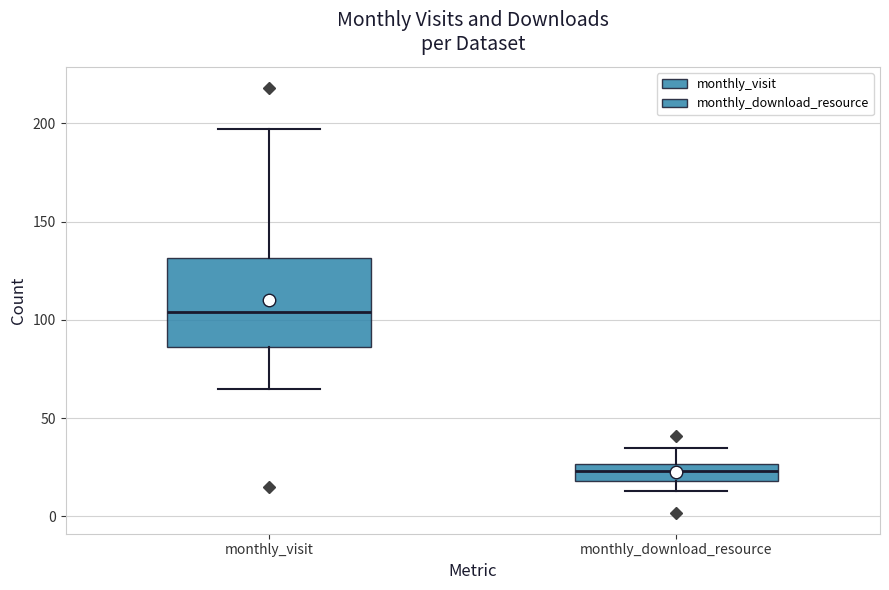

Where does the median line of the box for monthly_visit sit on the y-axis? The values are not printed on the chart, so give them approximately, as read against the axis.

105